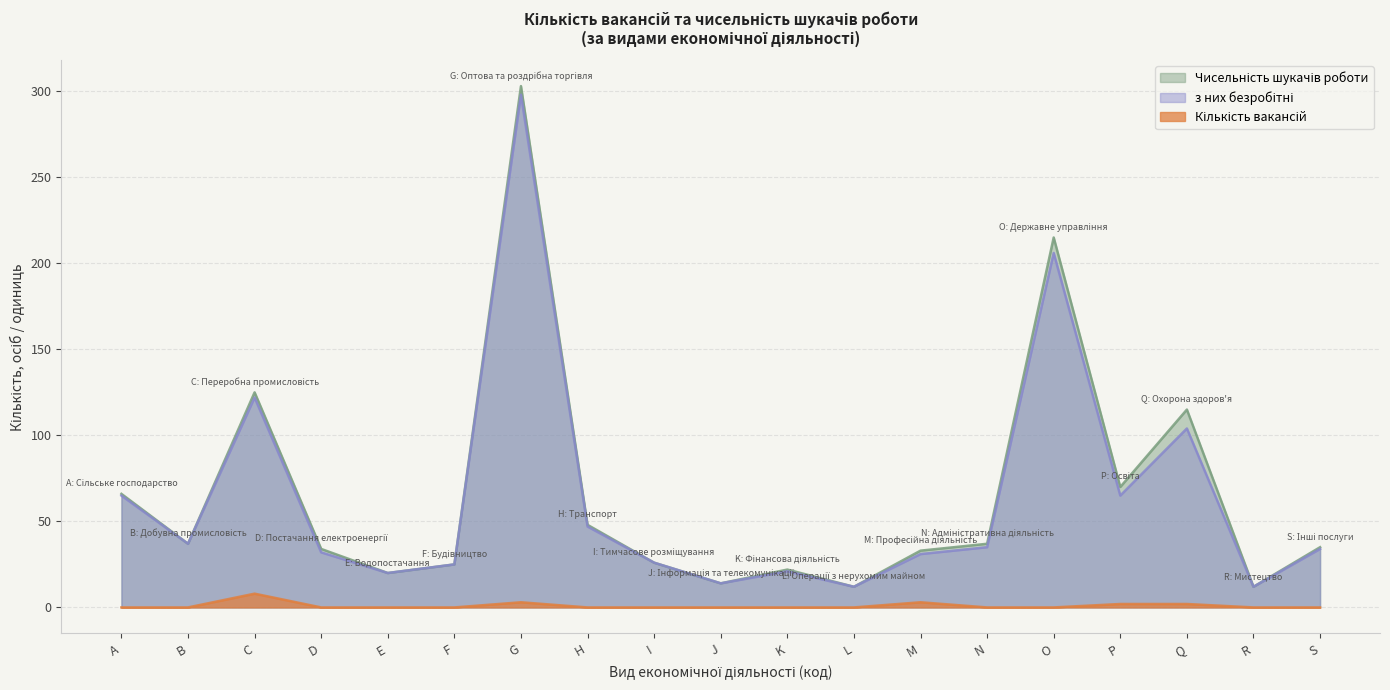

What is the difference between the з них безробітні values at H and S?

13